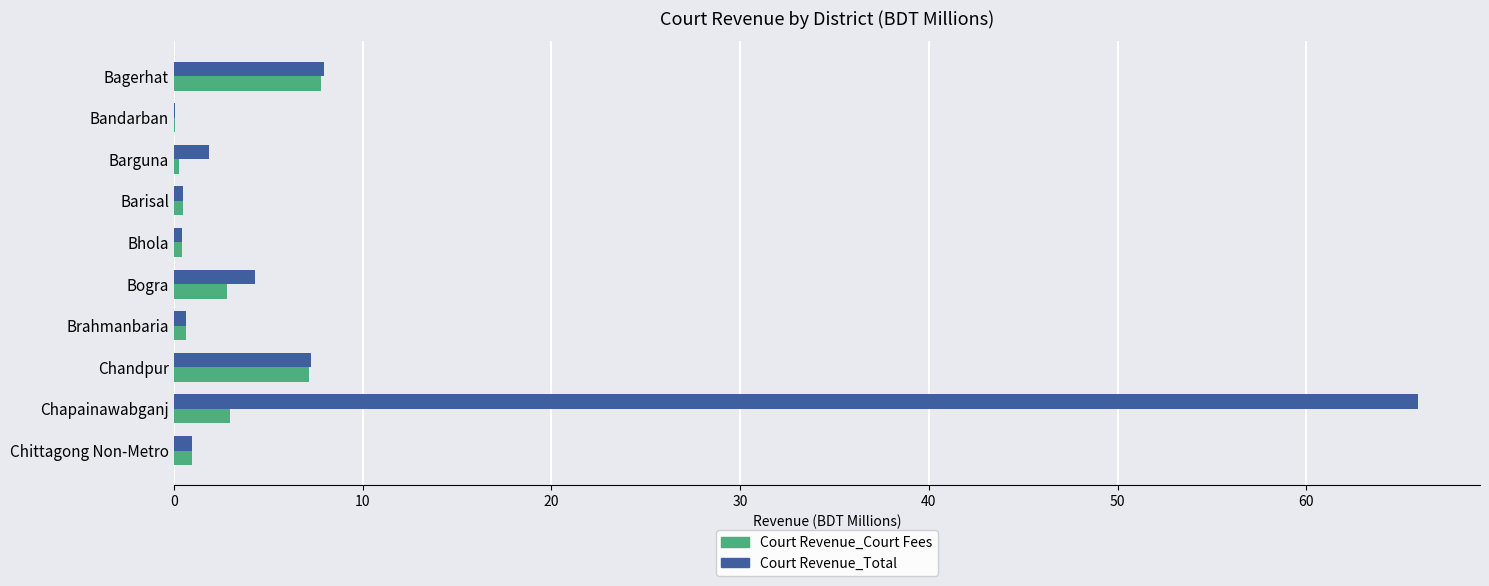

Which series has the largest total across all categories?

Court Revenue_Total